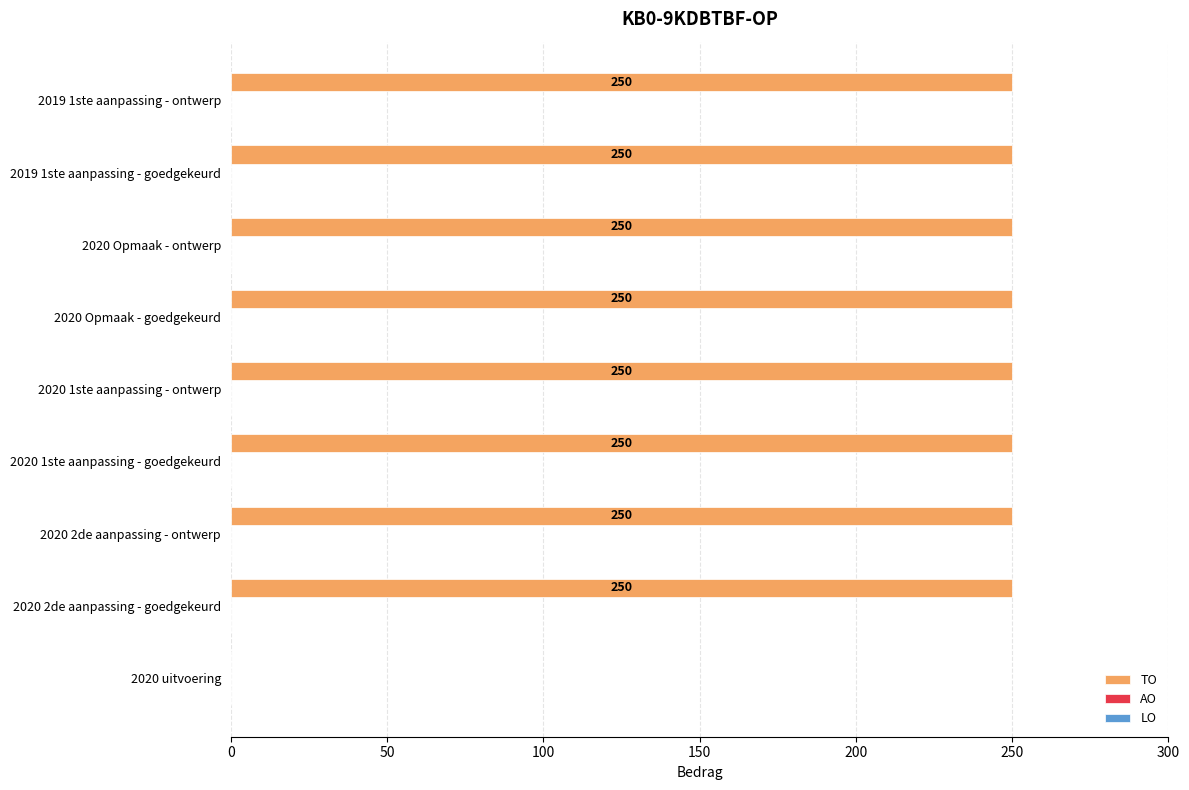

True or false: the data shows 250 at 2020 2de aanpassing - ontwerp.

True